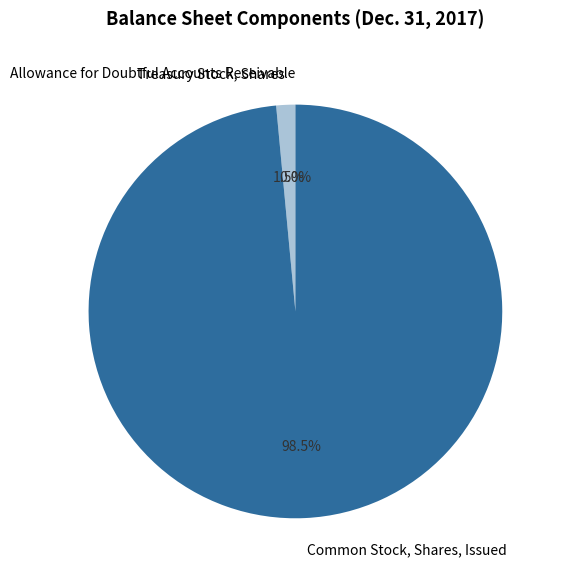

Does Common Stock, Shares, Issued represent more than half of the total?

Yes